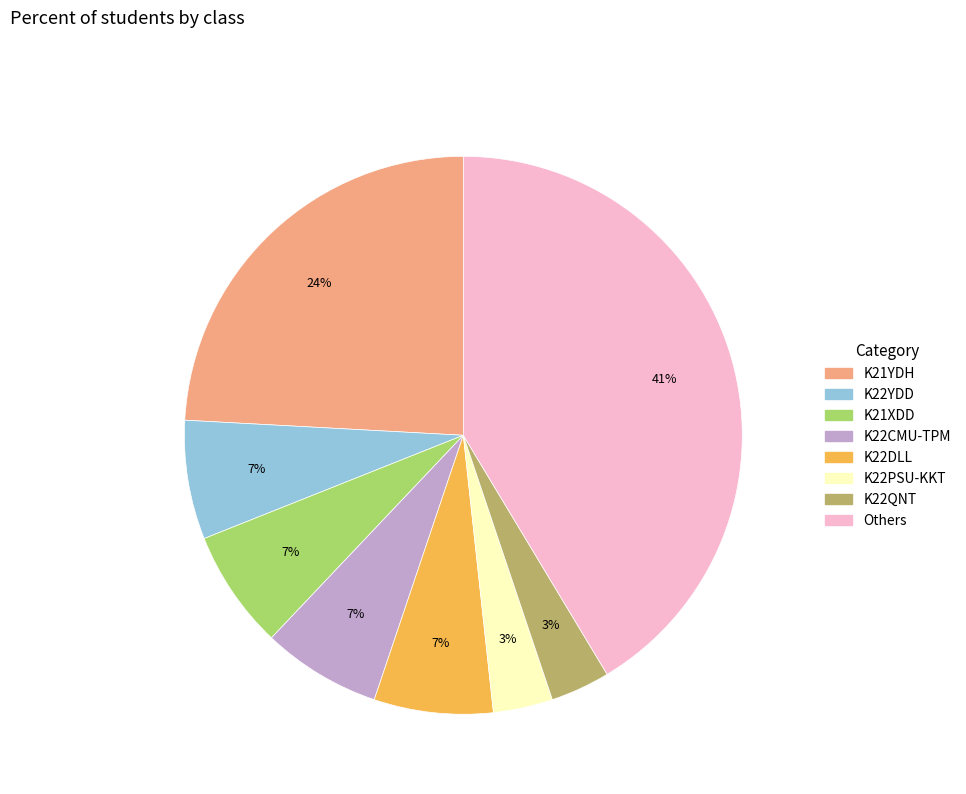

To the nearest percent, what is the average slice percentage?

12%